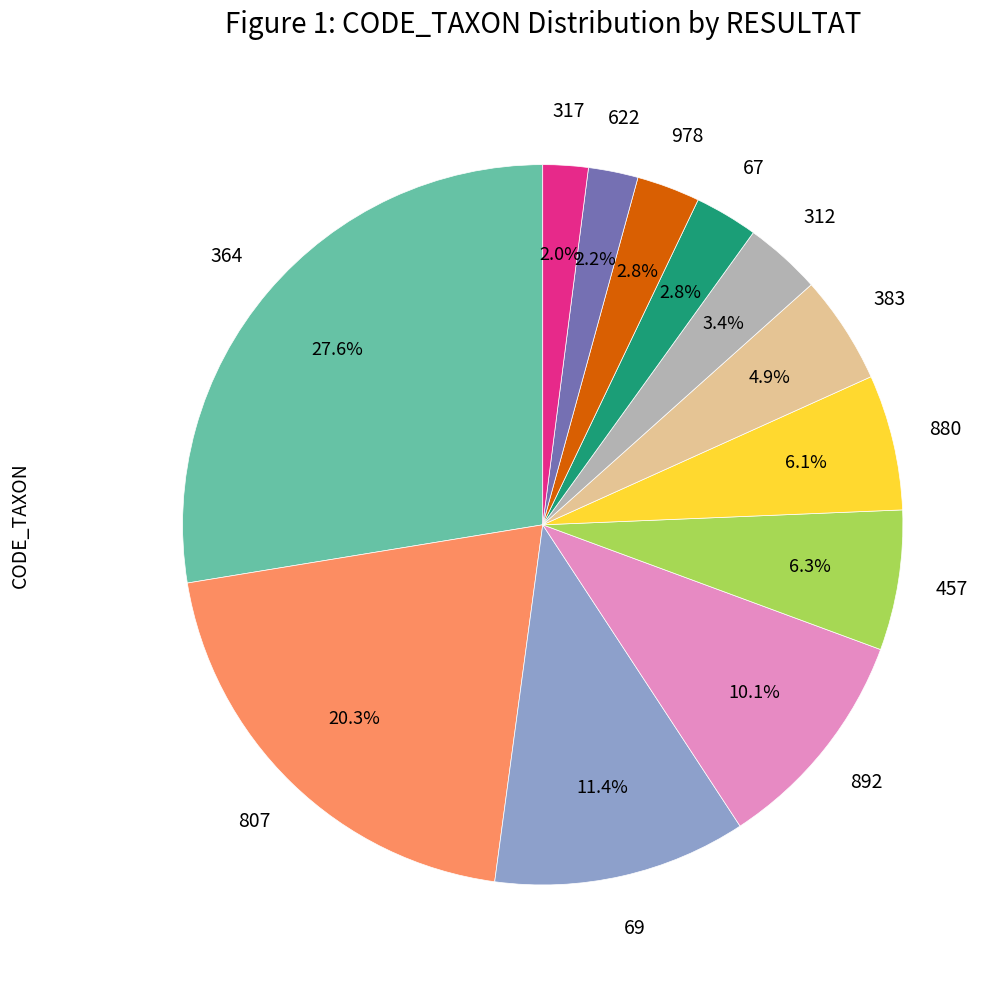

Is there a majority slice in this chart?

No